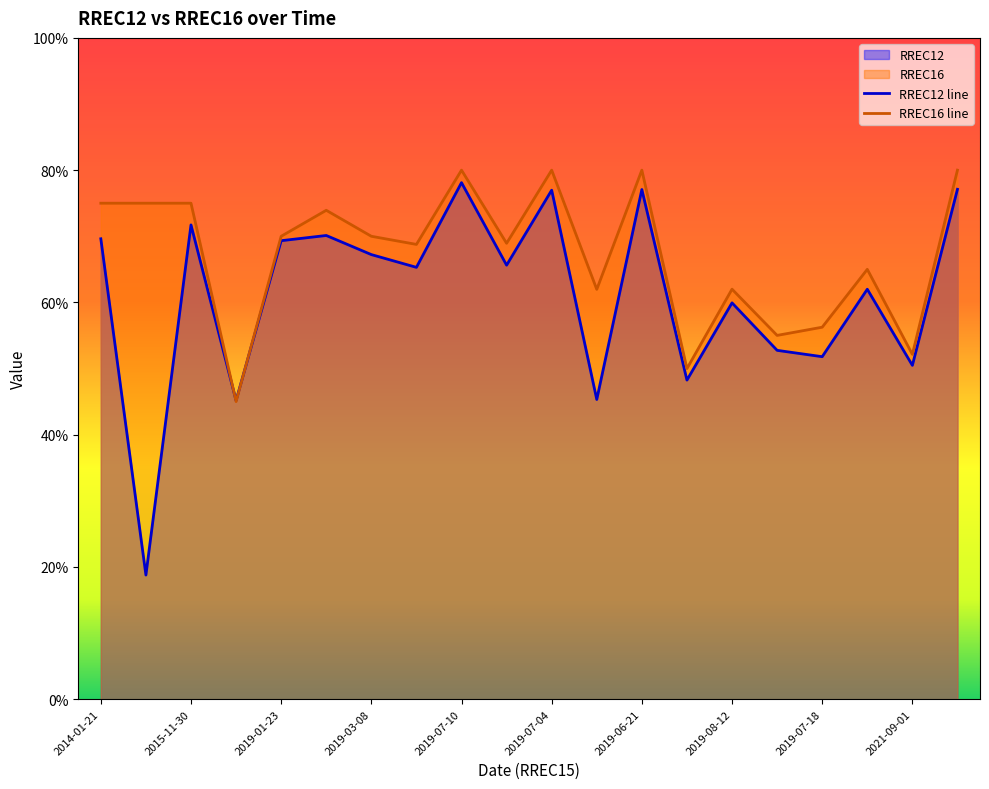

List the labels in order of RREC16 value, smallest first.

2018-08-31, 2019-07-24, 2021-09-01, 2019-08-01, 2019-07-18, 2019-07-12, 2019-08-12, 2019-08-06, 2019-04-05, 2019-06-19, 2019-01-23, 2019-03-08, 2019-11-28, 2014-01-21, 2015-07-01, 2015-11-30, 2019-07-10, 2019-07-04, 2019-06-21, 2019-08-14